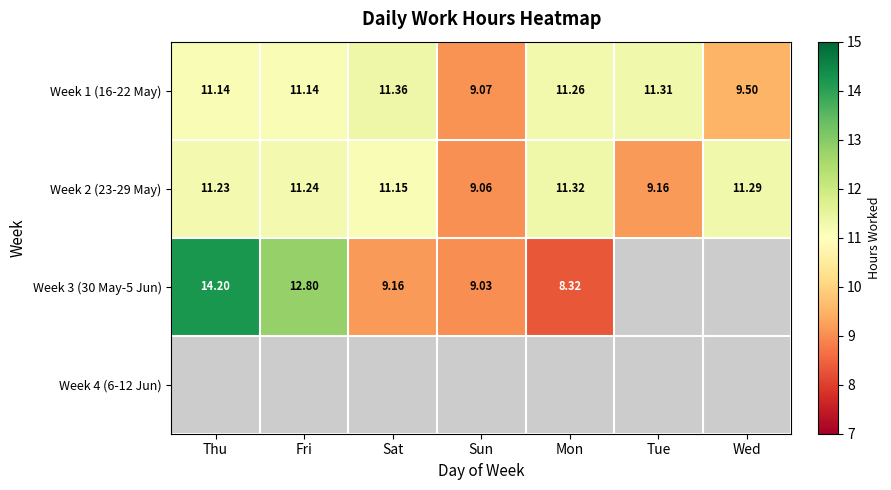

Where is Week 1 (16-22 May) nearest to the value 10?

Wed